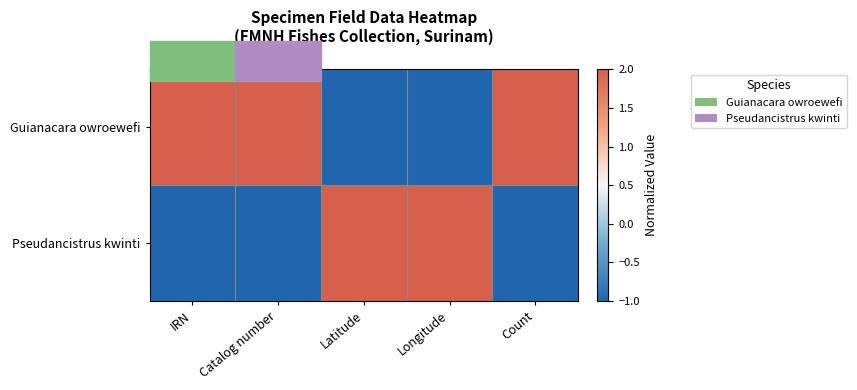

List the series in order of their overall mean, lowest first.

Pseudancistrus kwinti, Guianacara owroewefi